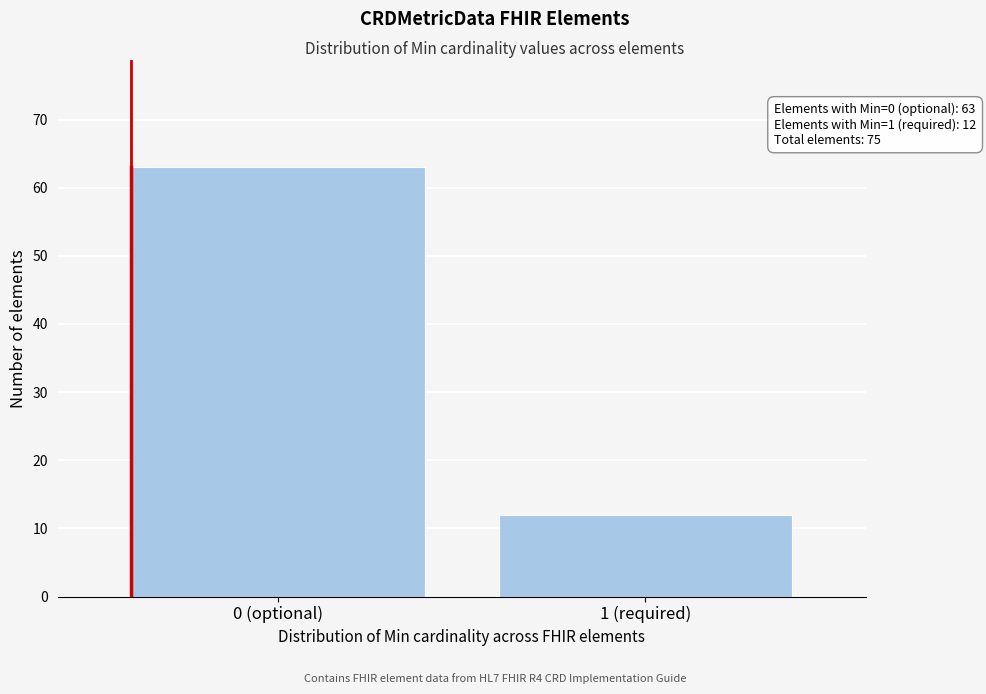

Reading left to right, extract all data points from this chart.

0 (optional)=63	1 (required)=12